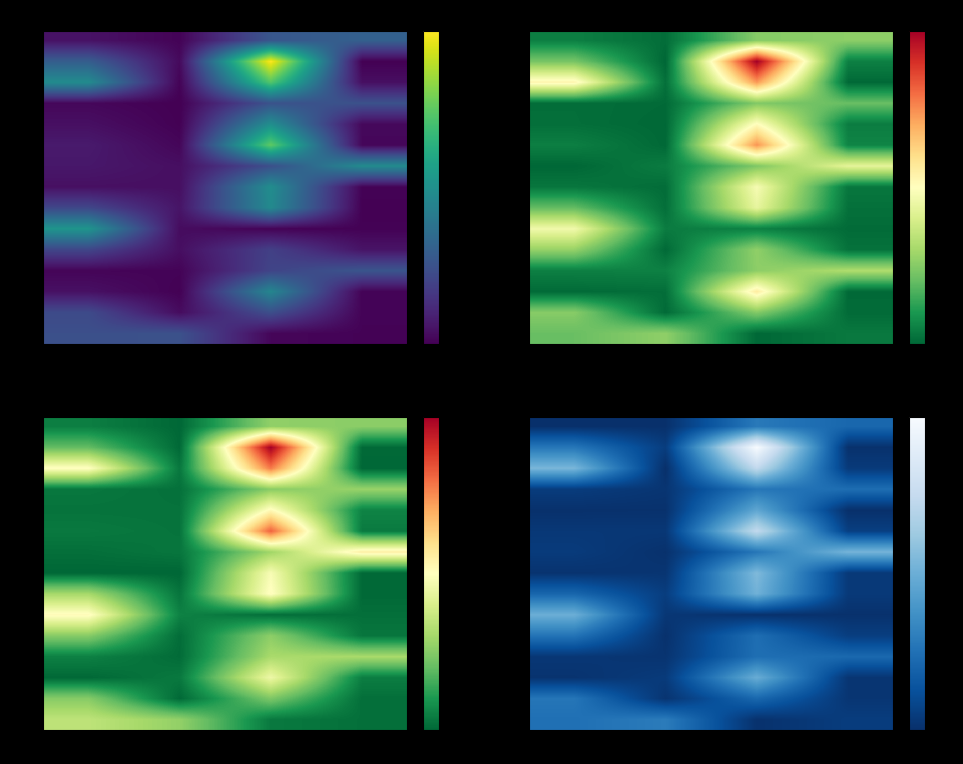

What is the spread (max minus min) of values at 0?

2.1